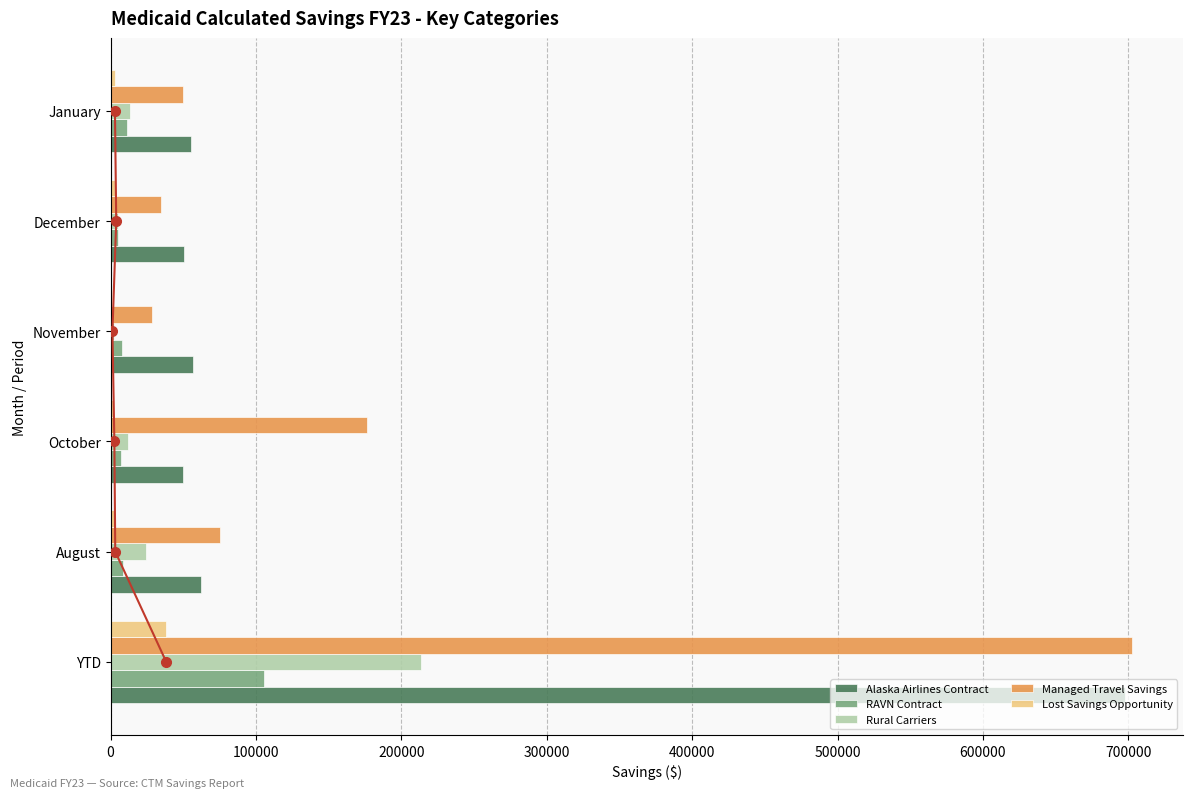

How many data points in RAVN Contract are less than 8763?

3